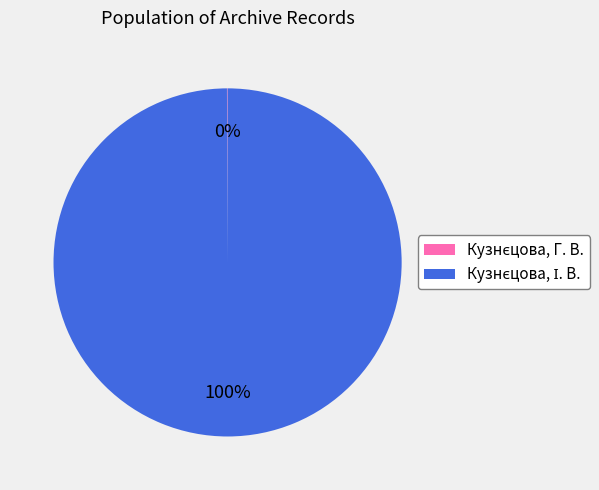

Is there a majority slice in this chart?

Yes